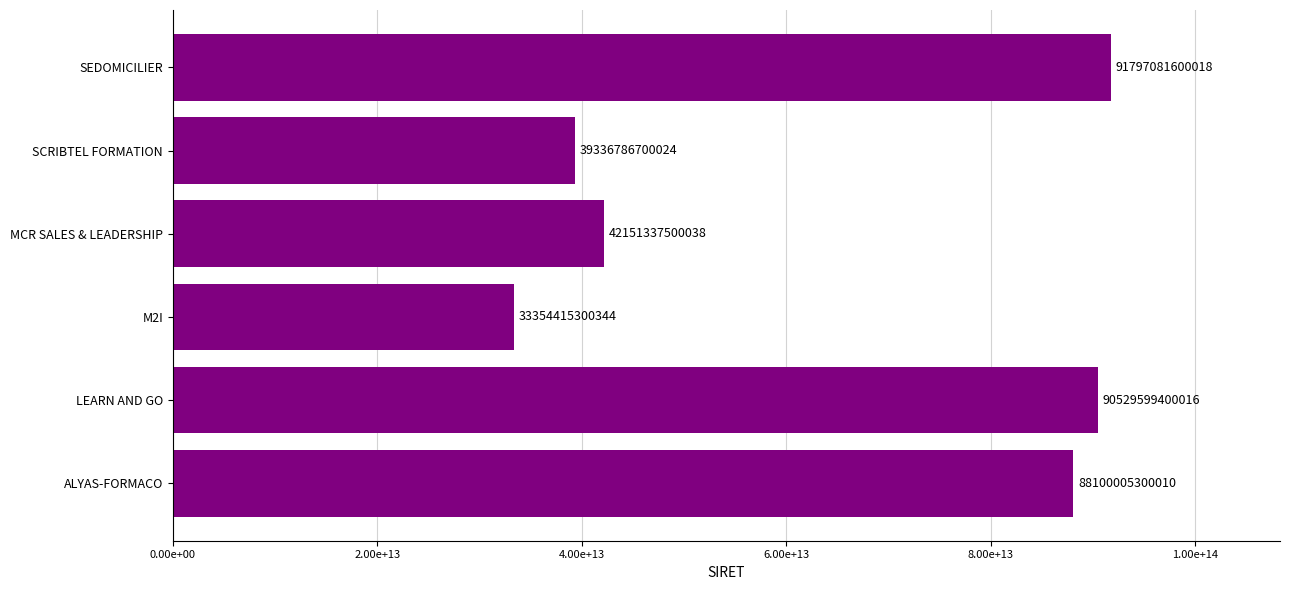

Does the chart contain any negative values?

No